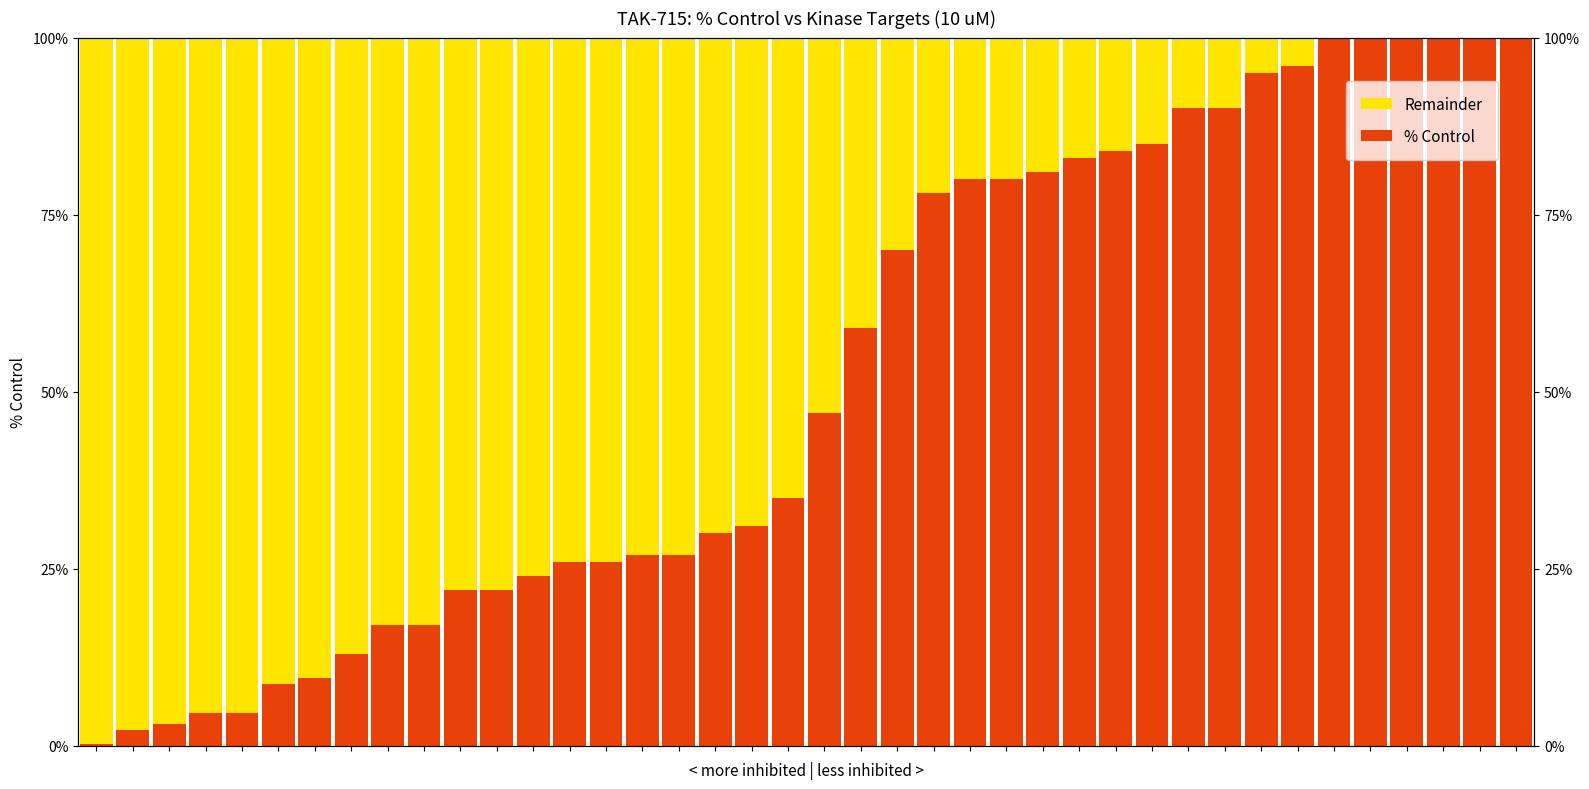

How many bars are there in each group?

2